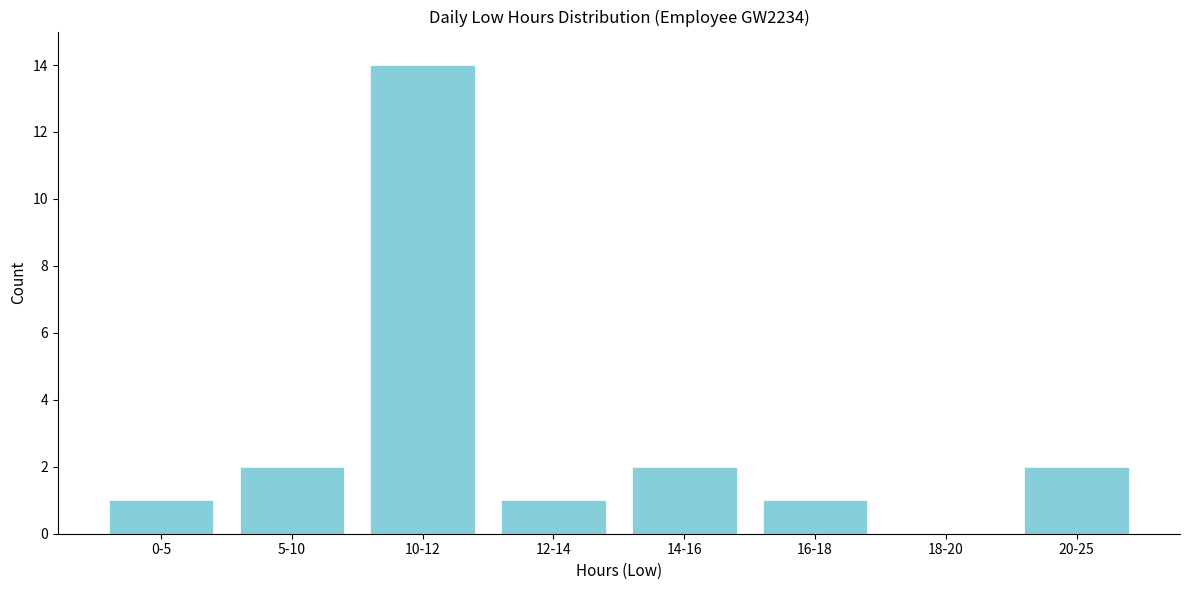

Reading left to right, what are all the values shown in this chart?

0-5=1	5-10=2	10-12=14	12-14=1	14-16=2	16-18=1	18-20=0	20-25=2